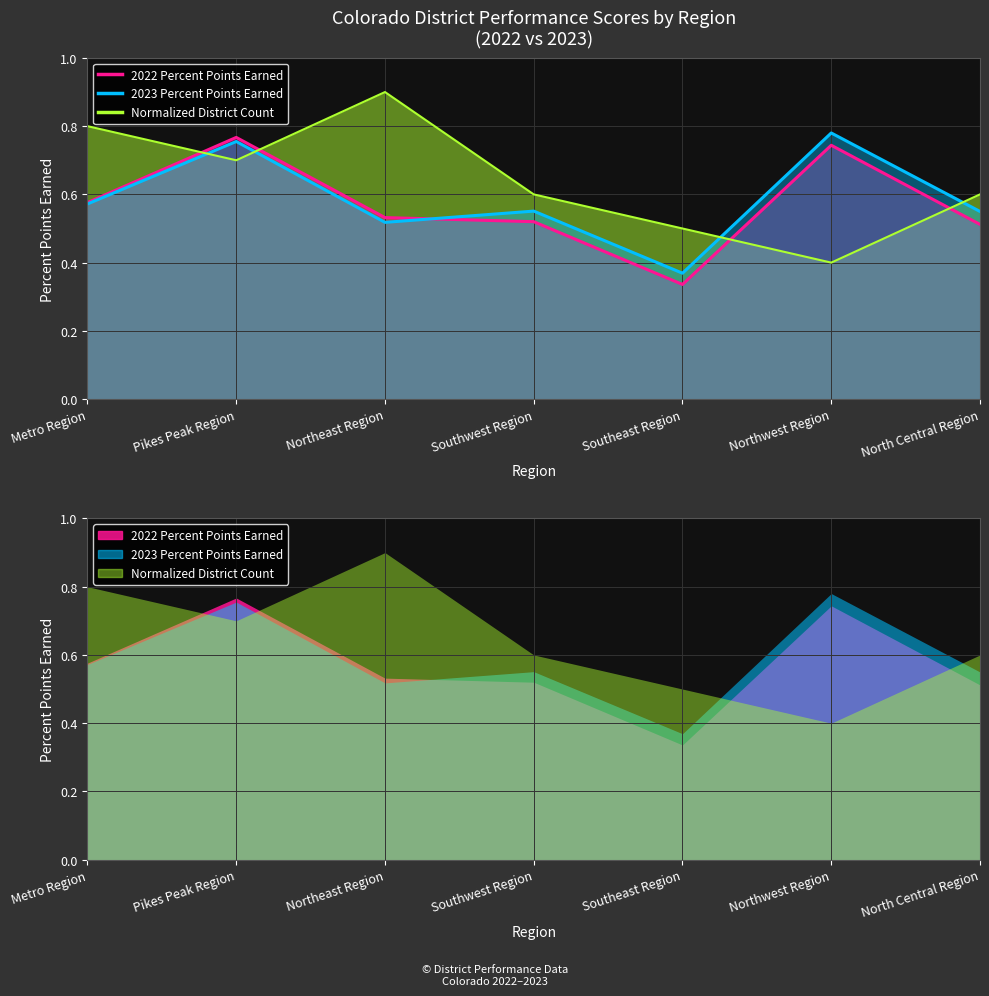

At North Central Region, list the series in order from largest to smallest.

District Count, 2023 Percent Points Earned, 2022 Percent Points Earned